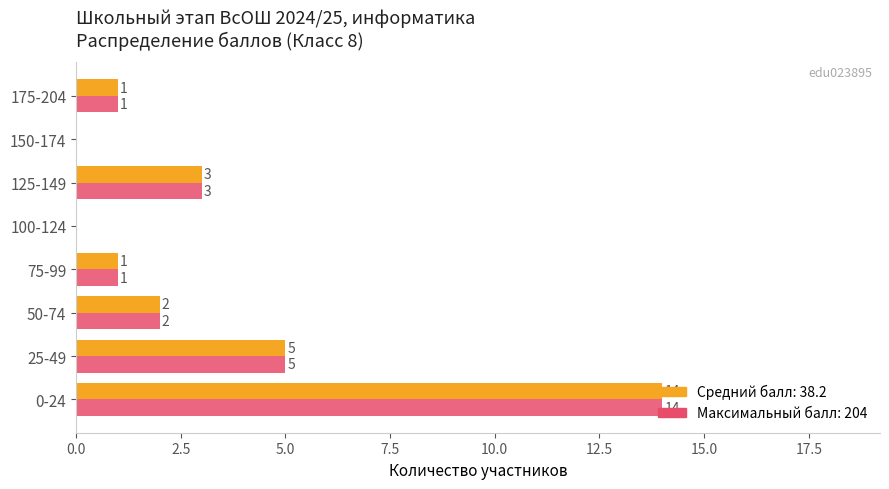

At which category is the sum across all series the highest?

0-24